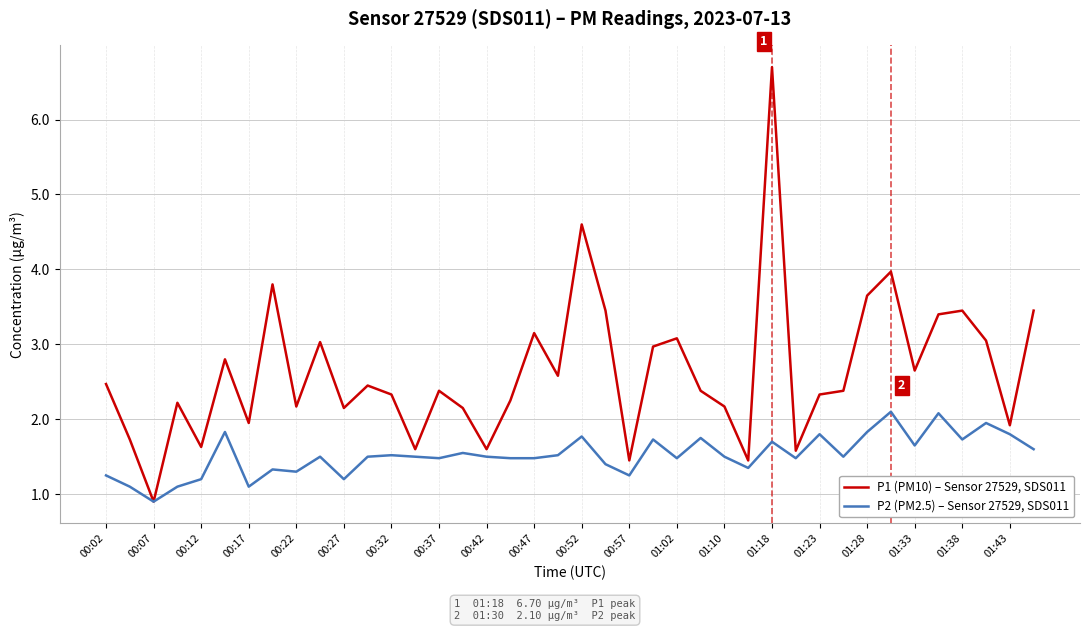

List the series in order of their overall mean, highest first.

P1 (PM10) – Sensor 27529, SDS011, P2 (PM2.5) – Sensor 27529, SDS011